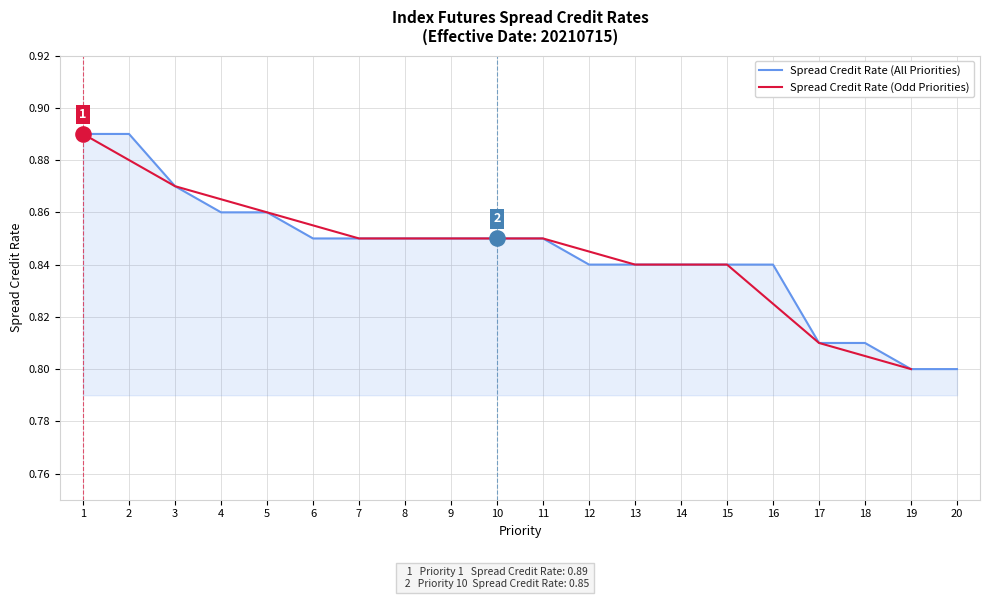

Which has a higher value, 9 or 6?

9